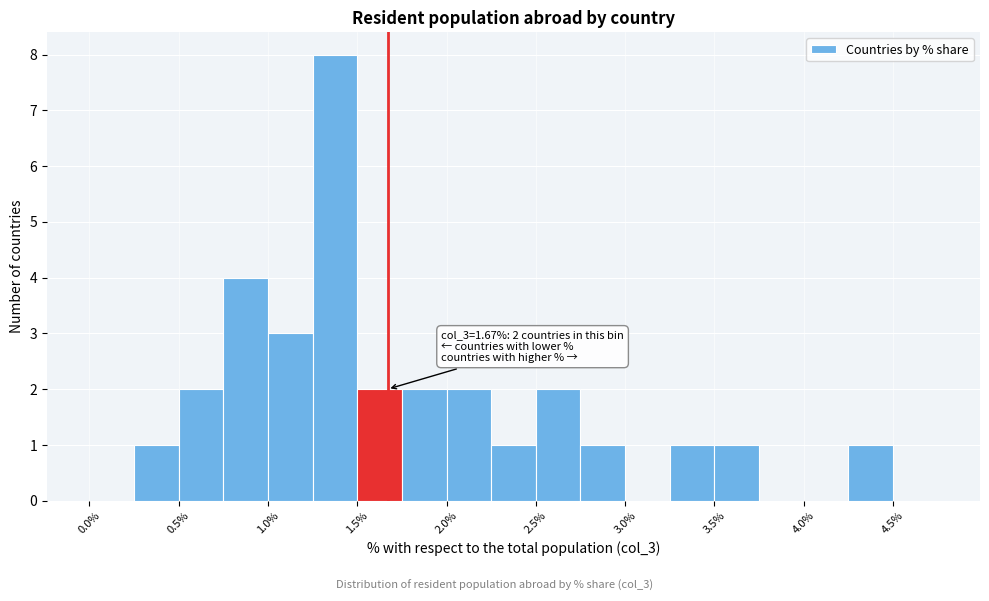

Which range on the x-axis has the tallest bar?

1.25 to 1.50